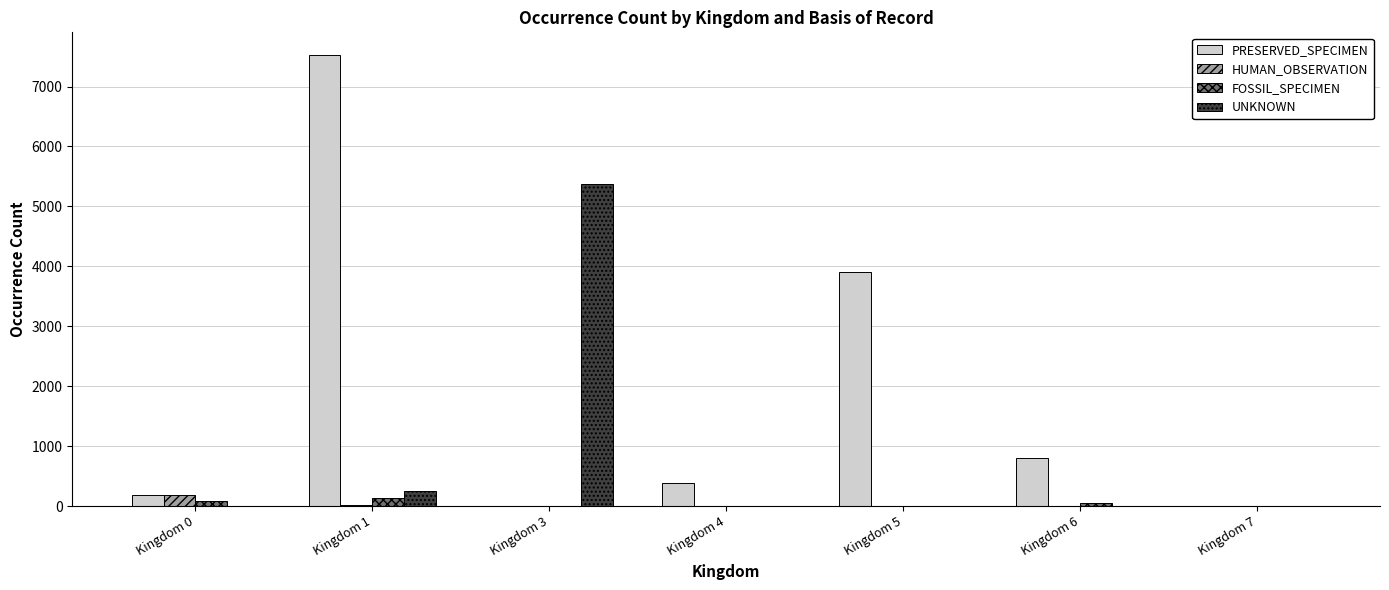

Which series changed the most between Kingdom 1 and Kingdom 6?

PRESERVED_SPECIMEN